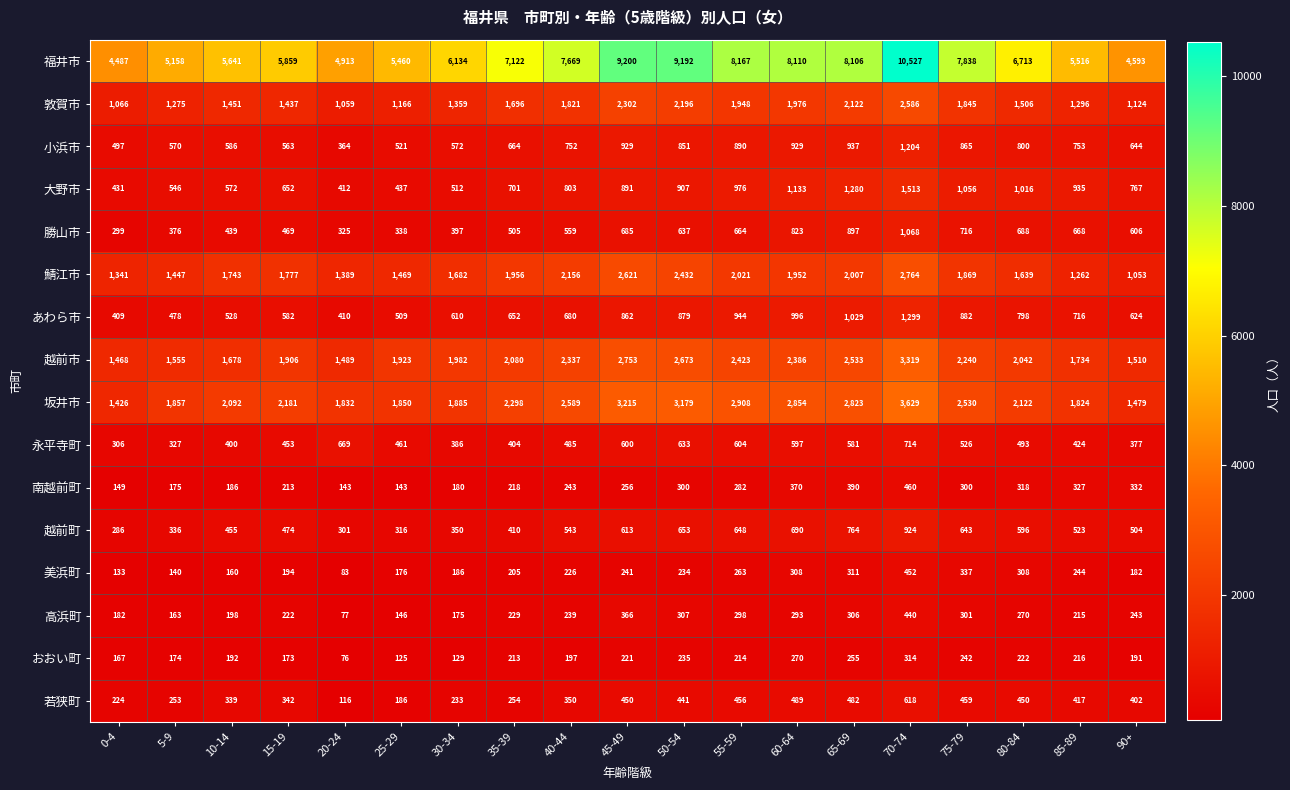

What is the minimum value for おおい町?

76